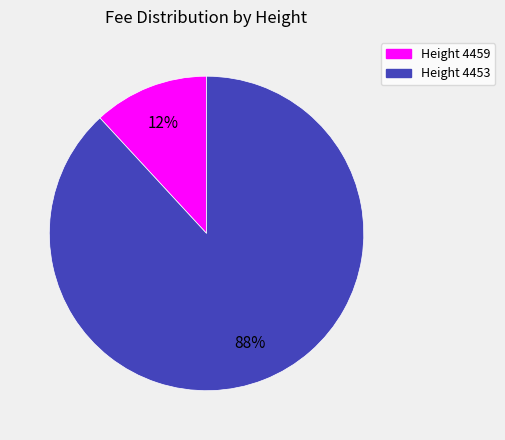

Is there any slice that represents more than half of the pie?

Yes